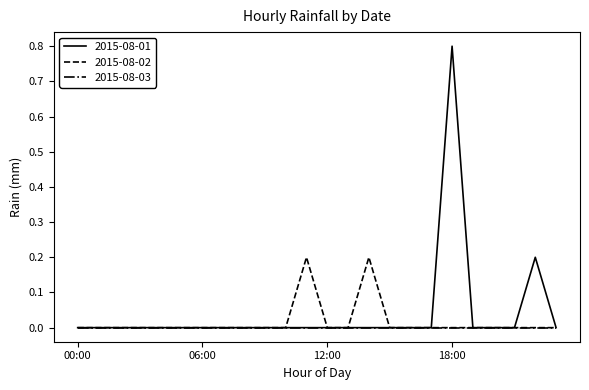

Which series has the largest range (max minus min)?

2015-08-01